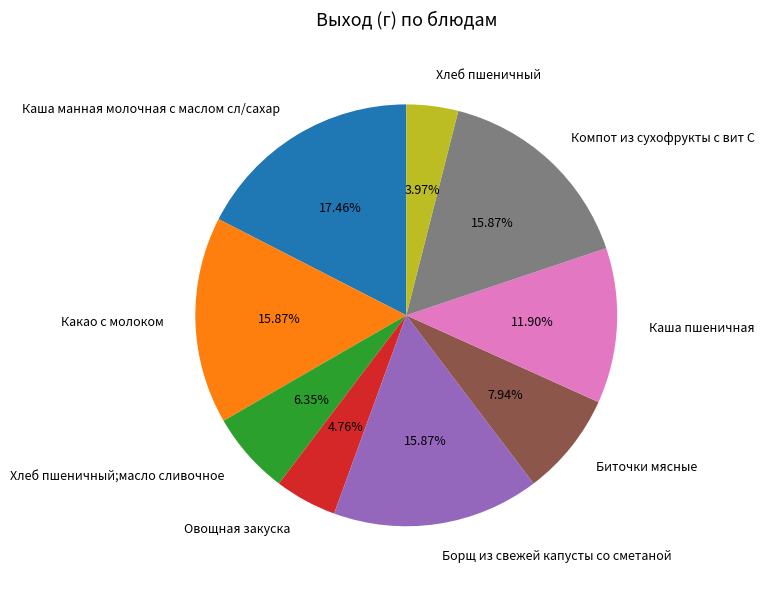

Count the number of slices in the pie.

9